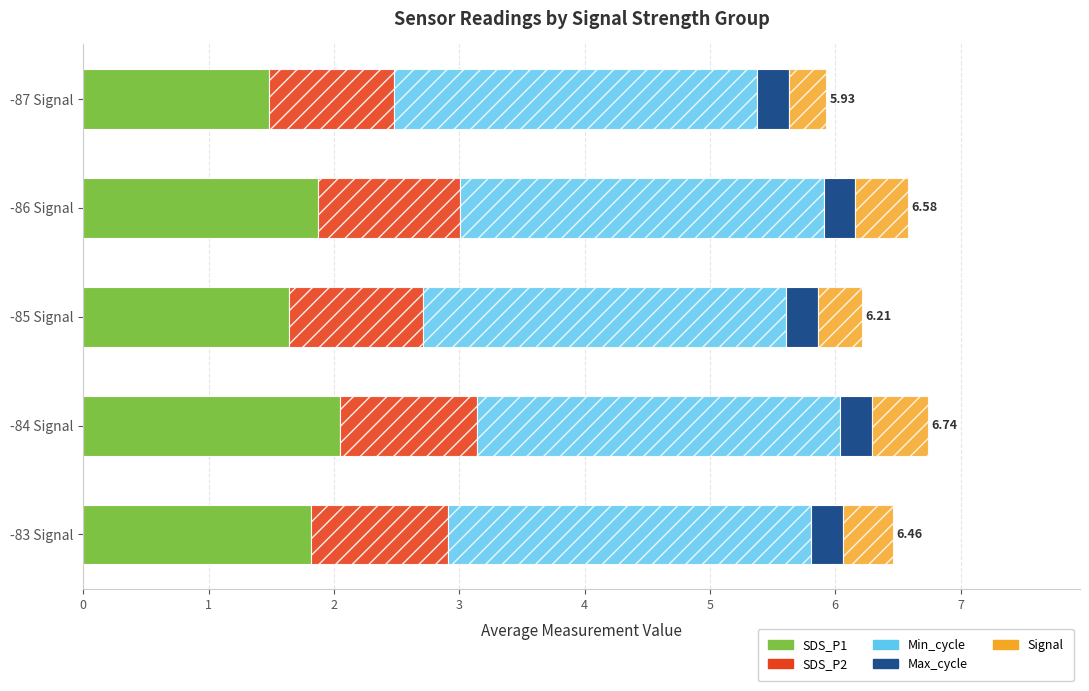

What is the average value of the SDS_P1 series?

1.8